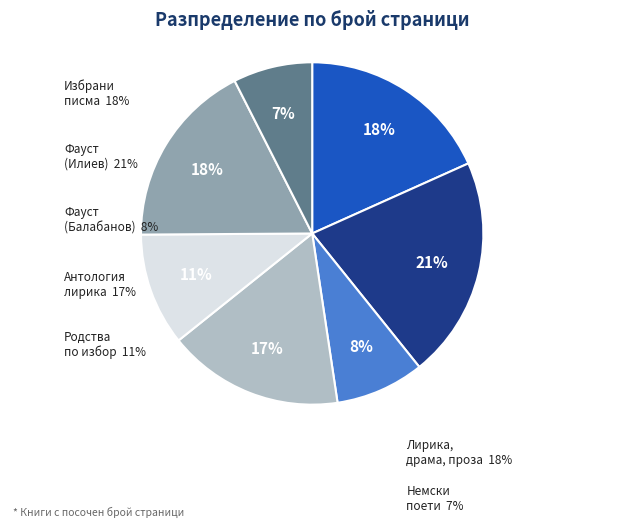

What is the ratio of the value at Фауст (5001) to the value at Избрани писма (12822)?

0.5